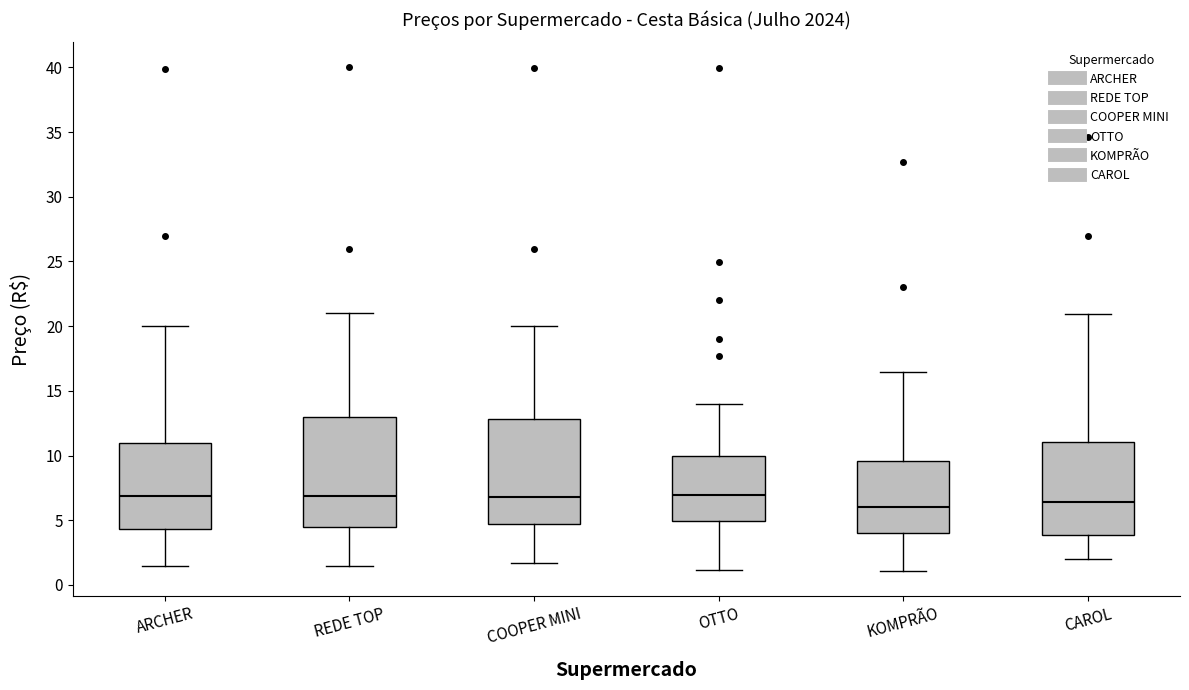

Reading left to right, transcribe this box plot: for each box, give where its median line is, the range the box spans, and where its two whiskers end, as read against the y-axis. The values are not printed on the chart, so give them approximately, as read against the axis.

ARCHER: median 7.0, box 4.5 to 11.0, whiskers 1.5 to 20.0
REDE TOP: median 7.0, box 4.5 to 13.0, whiskers 1.5 to 21.0
COOPER MINI: median 7.0, box 4.5 to 13.0, whiskers 1.5 to 20.0
OTTO: median 7.0, box 5.0 to 10.0, whiskers 1.0 to 14.0
KOMPRÃO: median 6.0, box 4.0 to 9.5, whiskers 1.0 to 16.5
CAROL: median 6.5, box 4.0 to 11.0, whiskers 2.0 to 21.0